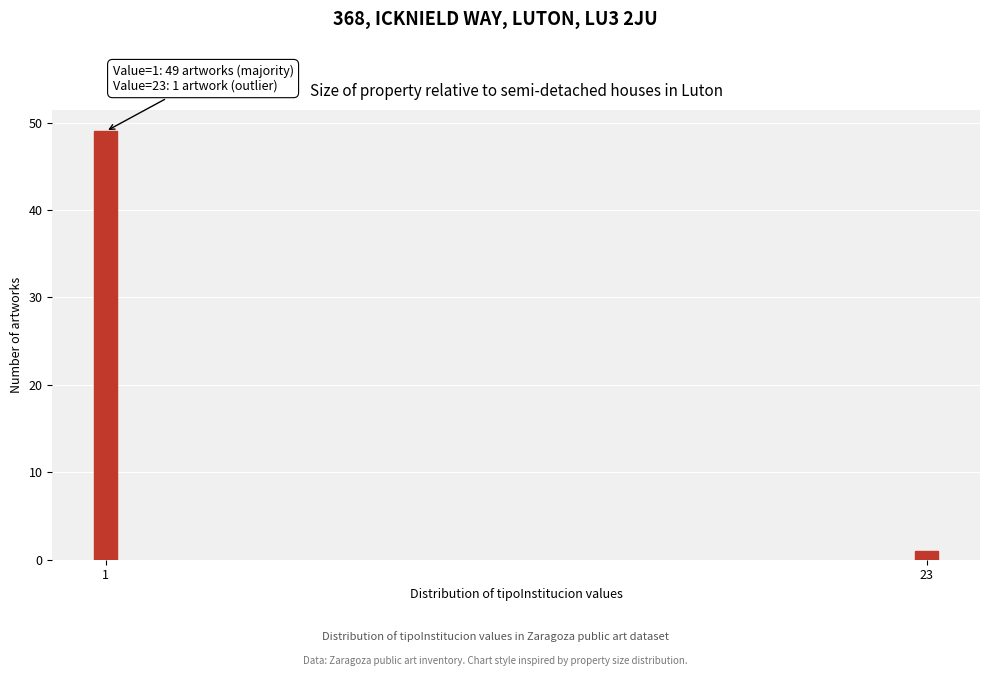

Reading right to left, extract all data points from this chart.

1	49